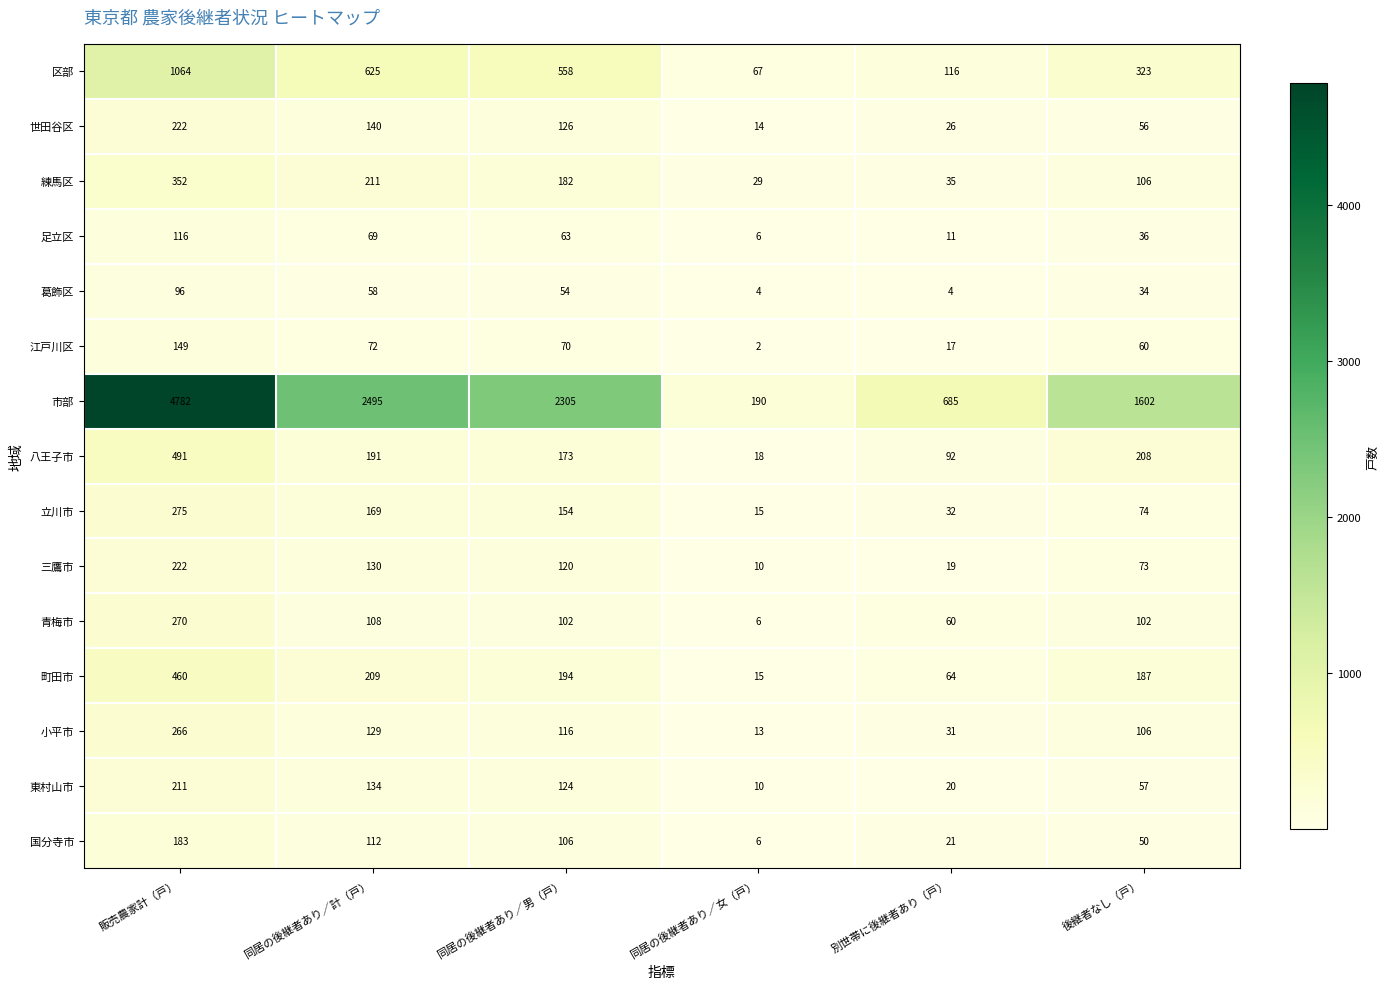

What is the difference between the highest and lowest values at 後継者なし（戸）?

1568